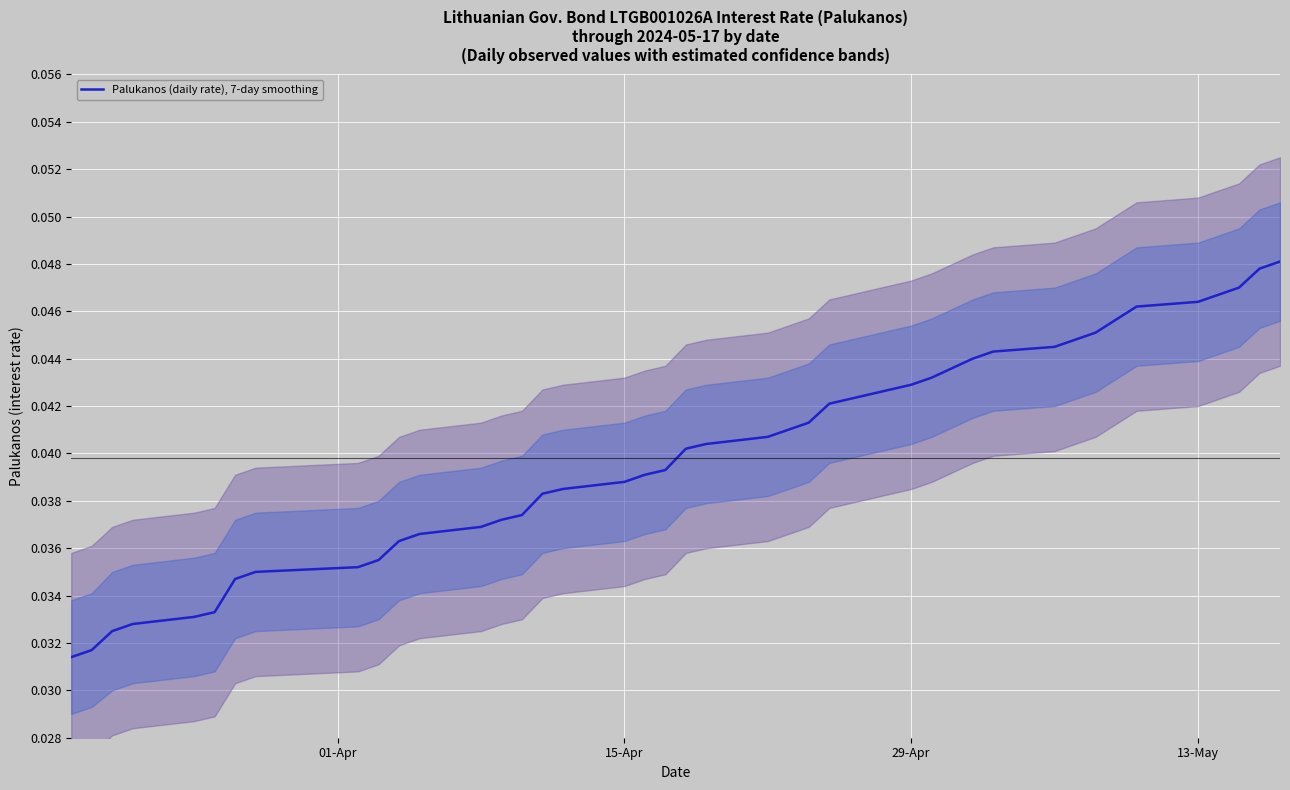

Is it true that the value at 18 is 0.0?

False